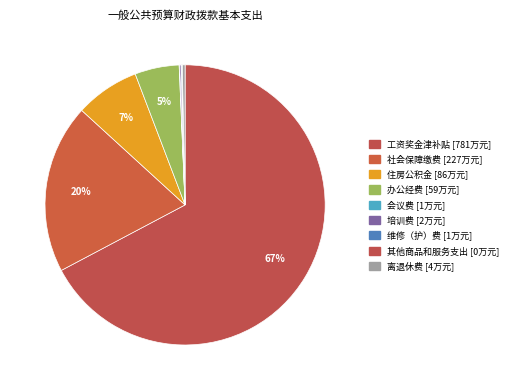

Between 社会保障缴费 and 办公经费, which is larger?

社会保障缴费